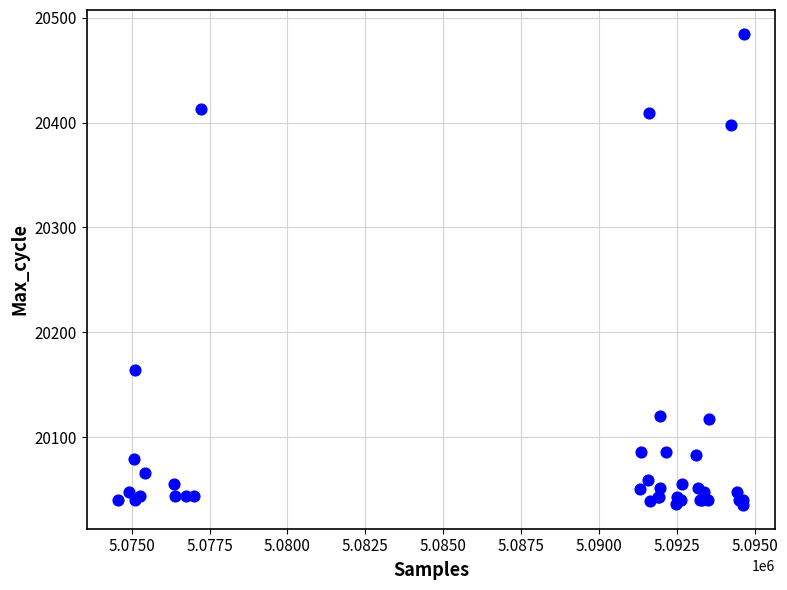

What Y value in the scatter plot is closest to 20260?

20164